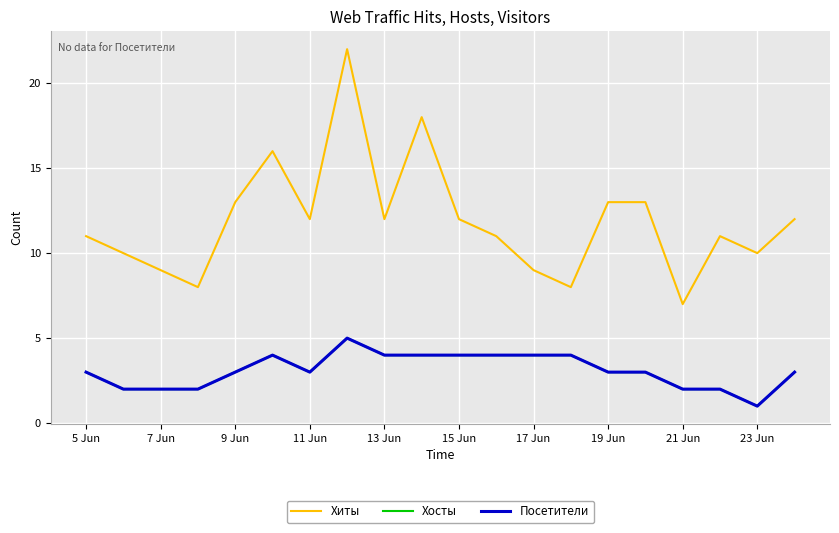

In Хосты, how many points are lower than both neighbors (excluding endpoints)?

2